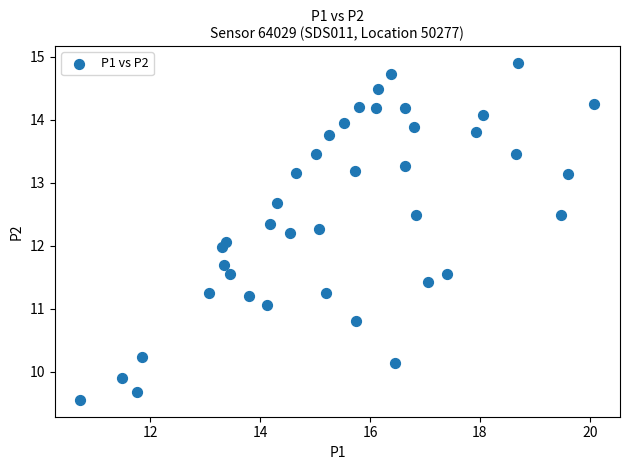

What is the range of X values (max minus min)?

9.3